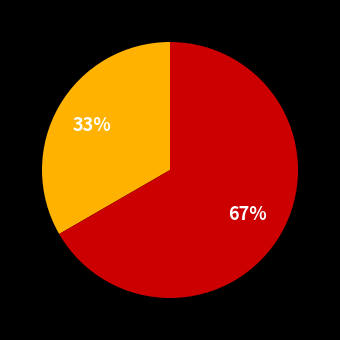

Is there a majority slice in this chart?

Yes